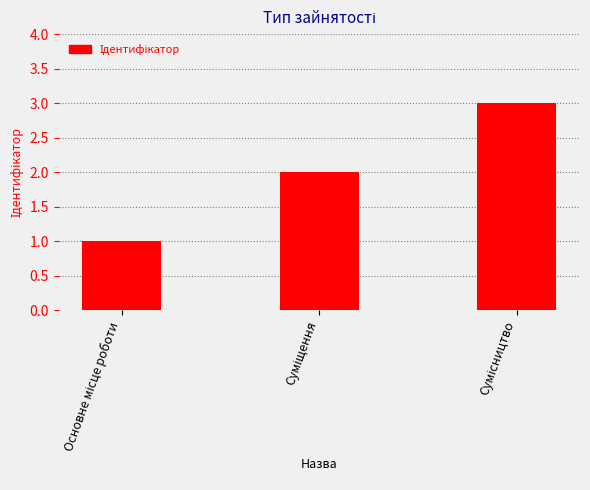

What is the maximum value shown in the chart?

3